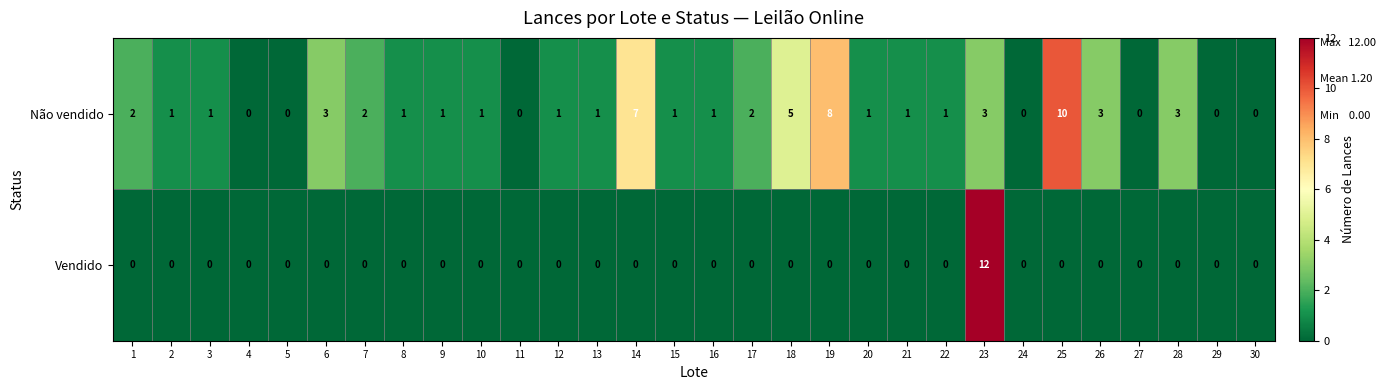

How many distinct data groups are displayed?

2